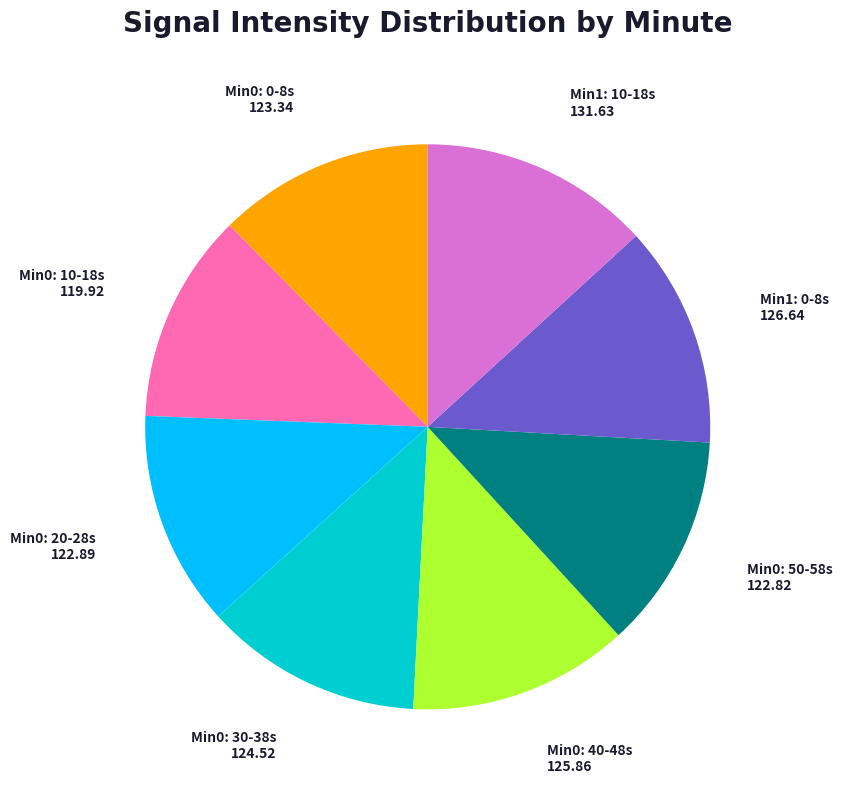

True or false: Min0: 50-58s accounts for 12% of the total.

True